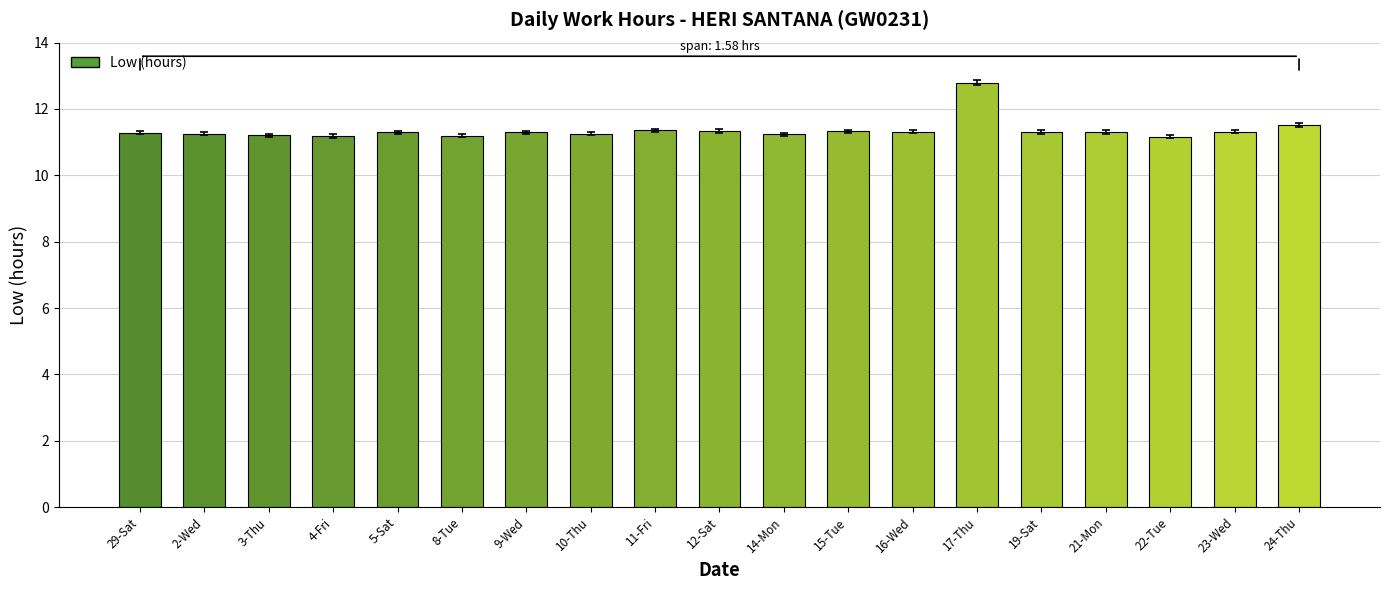

Does the chart contain any negative values?

No